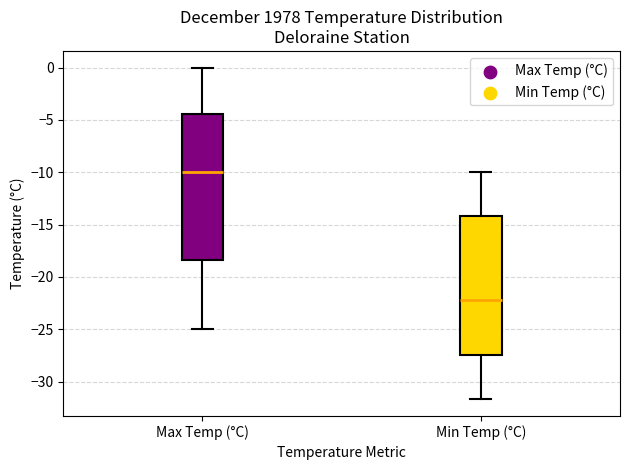

Which box's median line is the lowest?

Min Temp (°C)